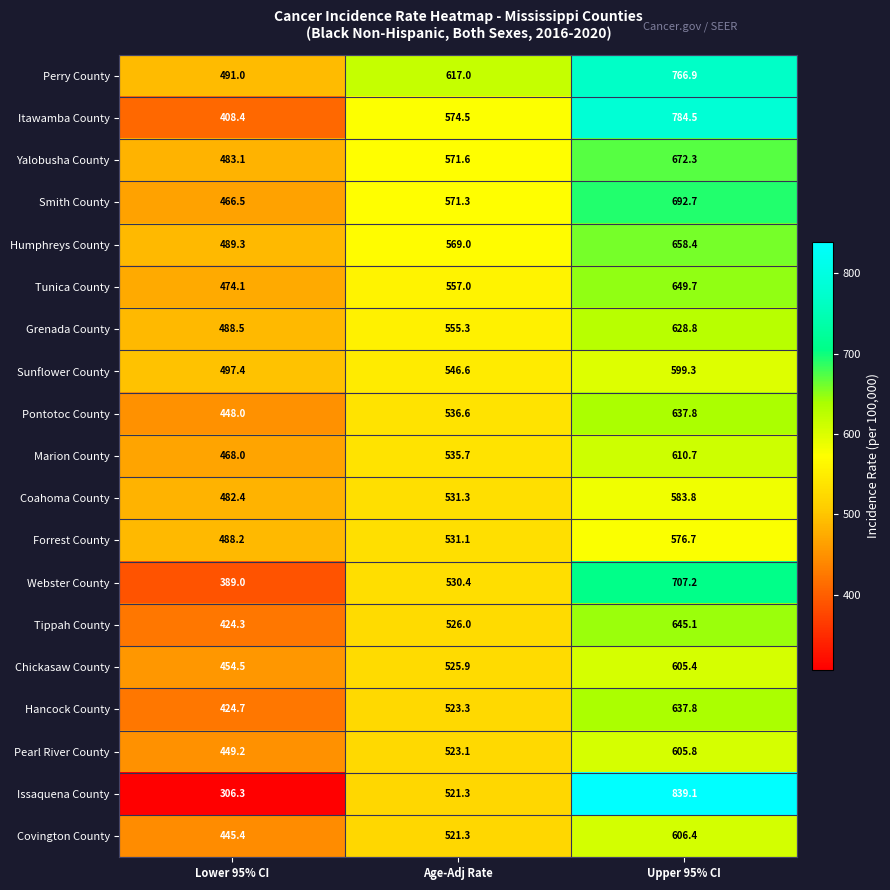

At Lower 95% CI, list the series in order from smallest to largest.

Issaquena County, Webster County, Itawamba County, Tippah County, Hancock County, Covington County, Pontotoc County, Pearl River County, Chickasaw County, Smith County, Marion County, Tunica County, Coahoma County, Yalobusha County, Forrest County, Grenada County, Humphreys County, Perry County, Sunflower County